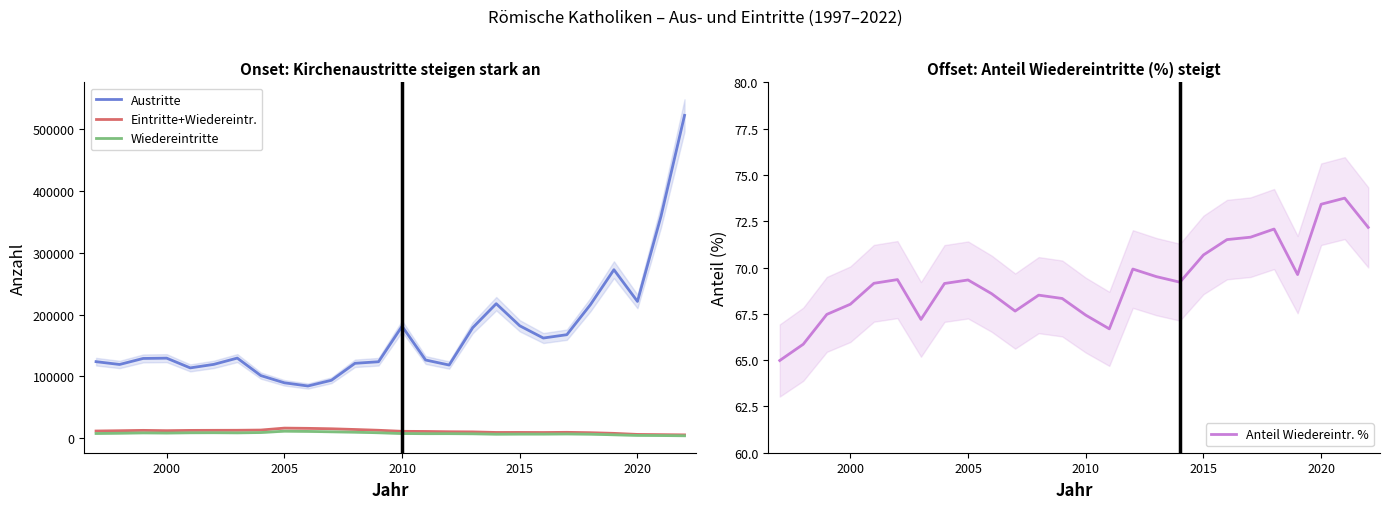

True or false: Anteil Wiedereintr. % and Eintritte+Wiedereintr. cross at least once.

False